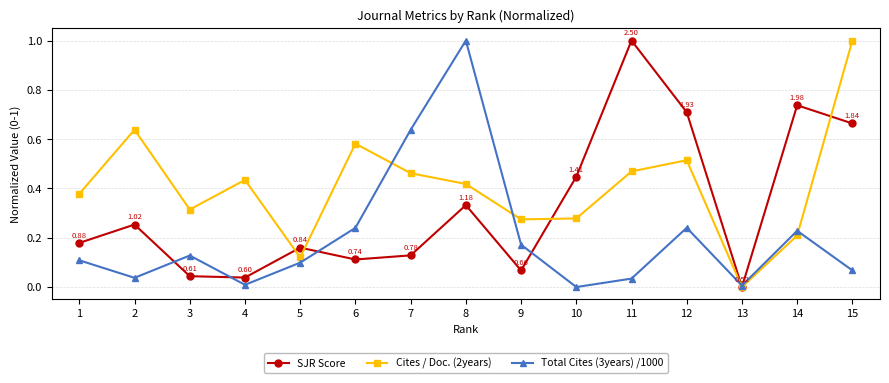

True or false: Cites / Doc. (2years) has more than 1 interior local peaks.

True